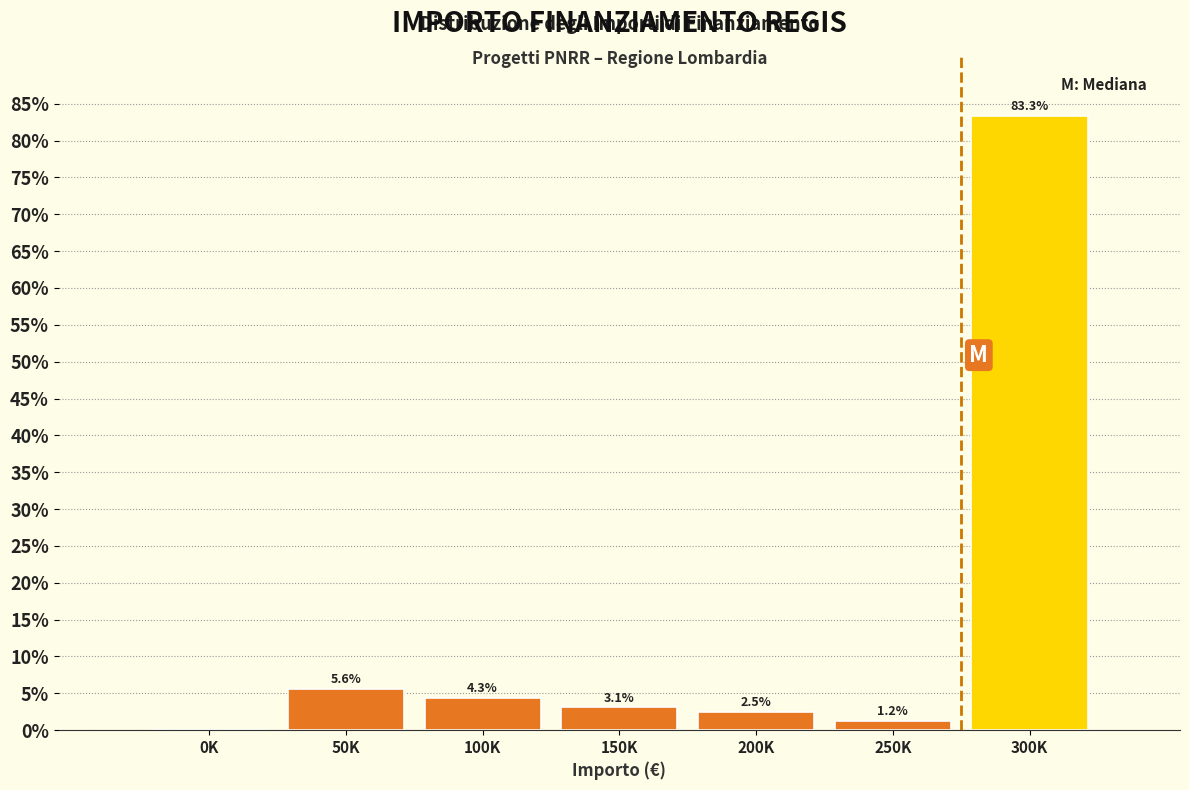

Reading right to left, what are all the values shown in this chart?

300K=83.3	250K=1.2	200K=2.5	150K=3.1	100K=4.3	50K=5.6	0K=0.0